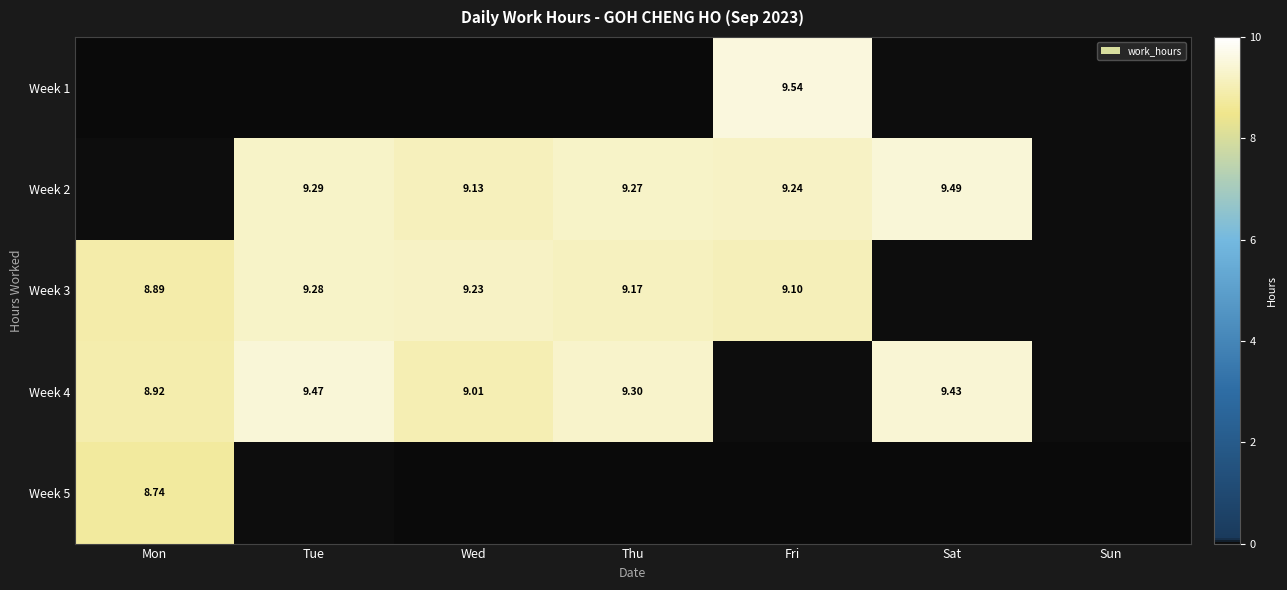

The Week 4 series shows 1.9 at Mon. True or false?

False